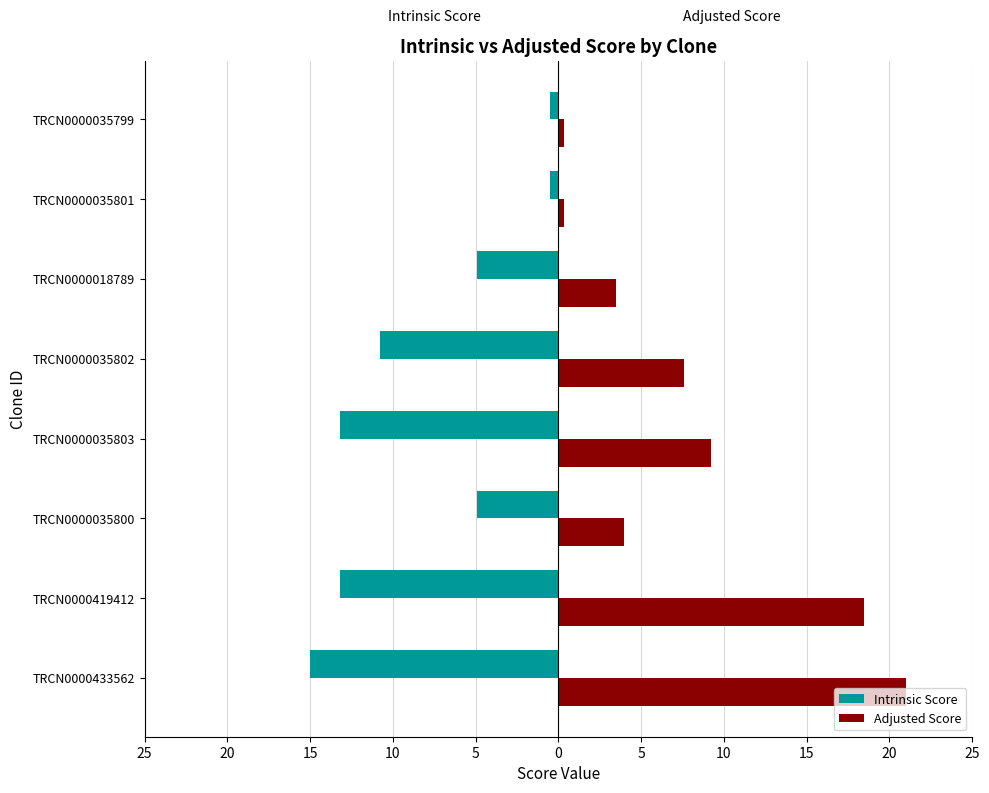

What are all the series names shown in the legend?

Intrinsic Score, Adjusted Score